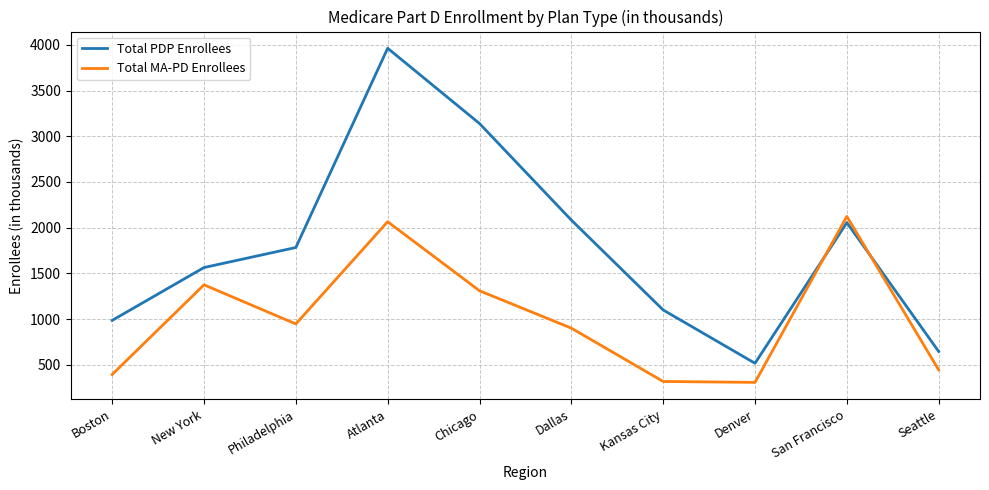

What is the difference between the Total PDP Enrollees values at Boston and Atlanta?

2976